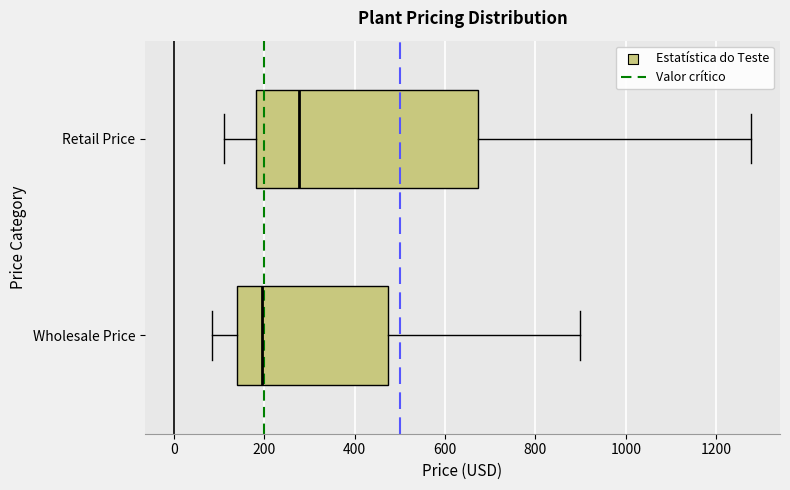

Comparing the boxes themselves (not the whiskers), which one is the widest?

Retail Price